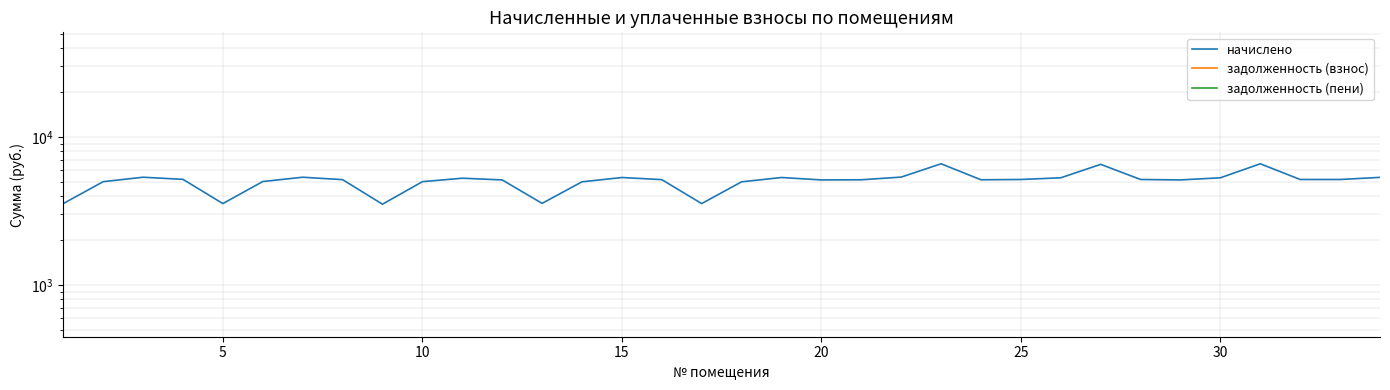

What is the value of the начислено point at the 17th from the left?

3548.2